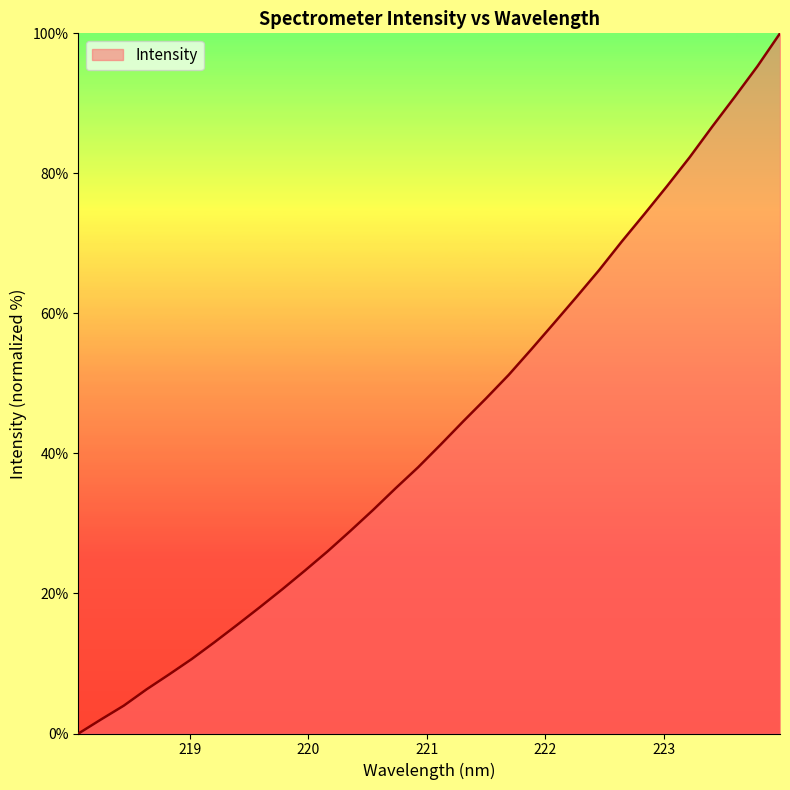

How many lines are shown in the chart?

1